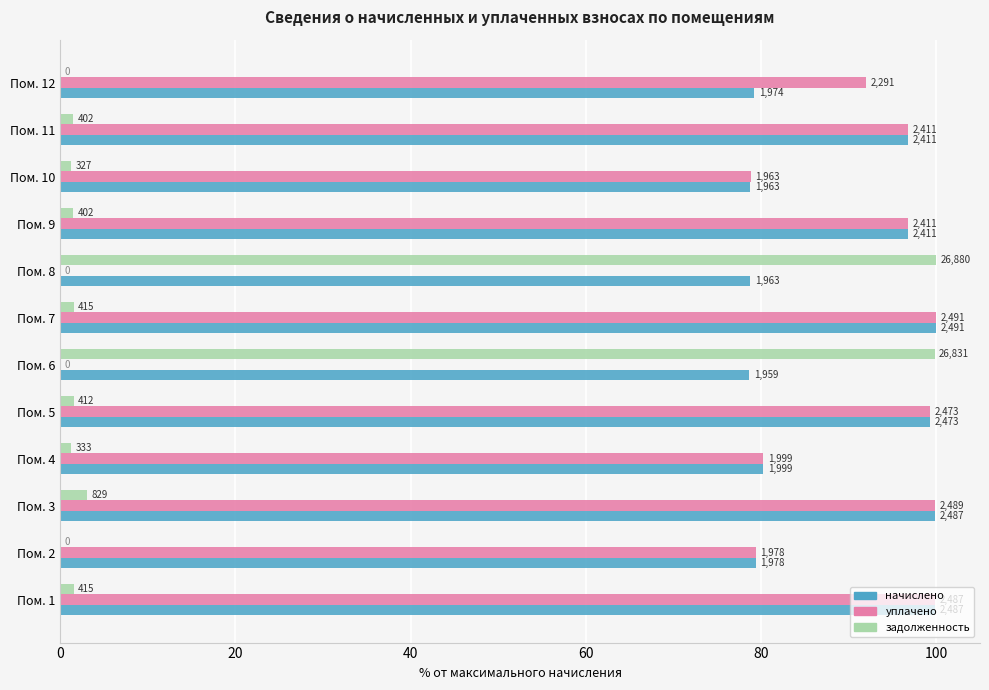

What are all the series names shown in the legend?

начислено, уплачено, задолженность